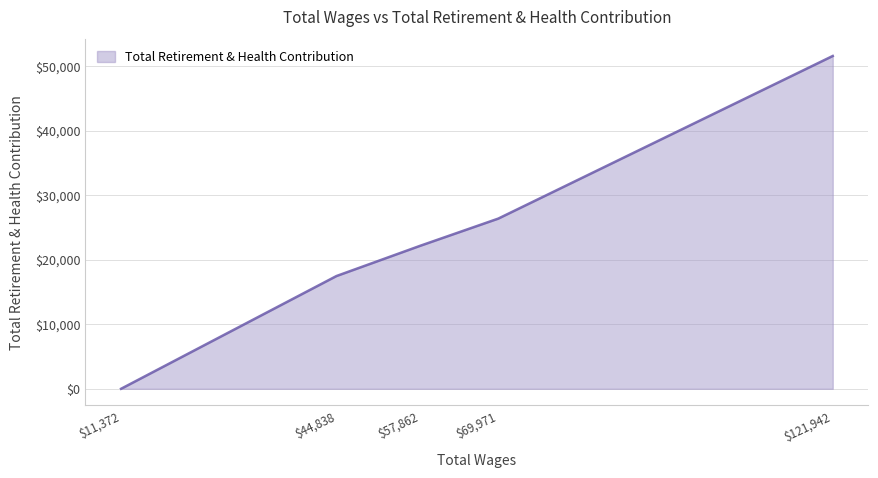

Is it true that the value at $121,942 is 51586?

True